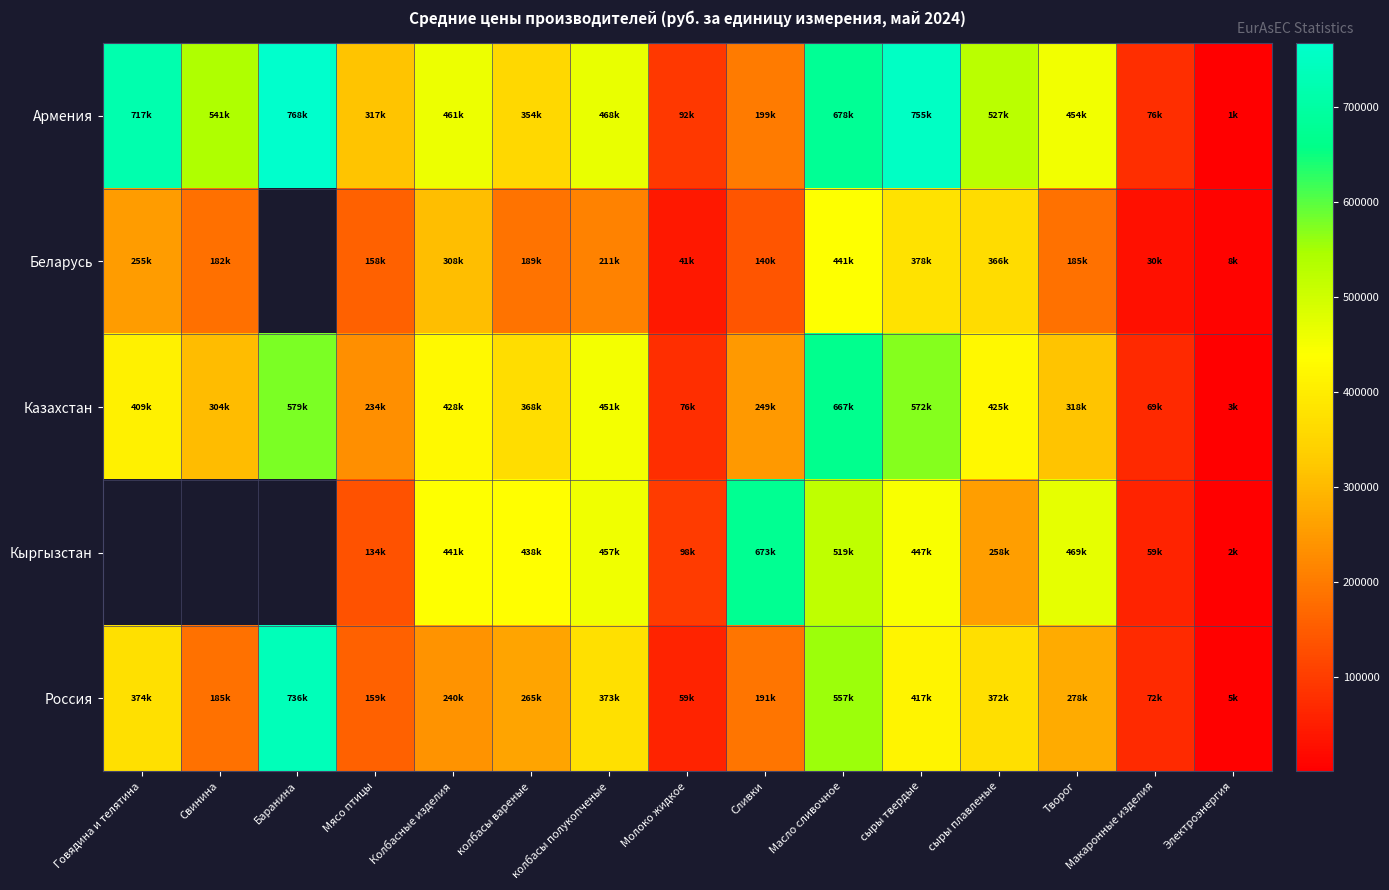

Between Творог and Макаронные изделия, which is larger?

Творог